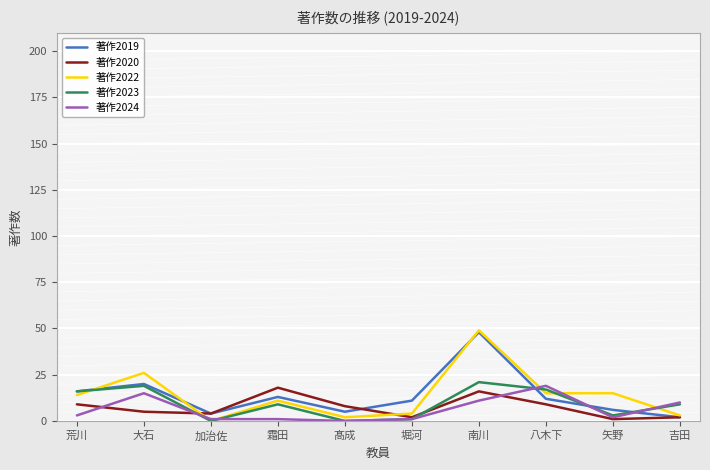

What position from the right is 大石?

9